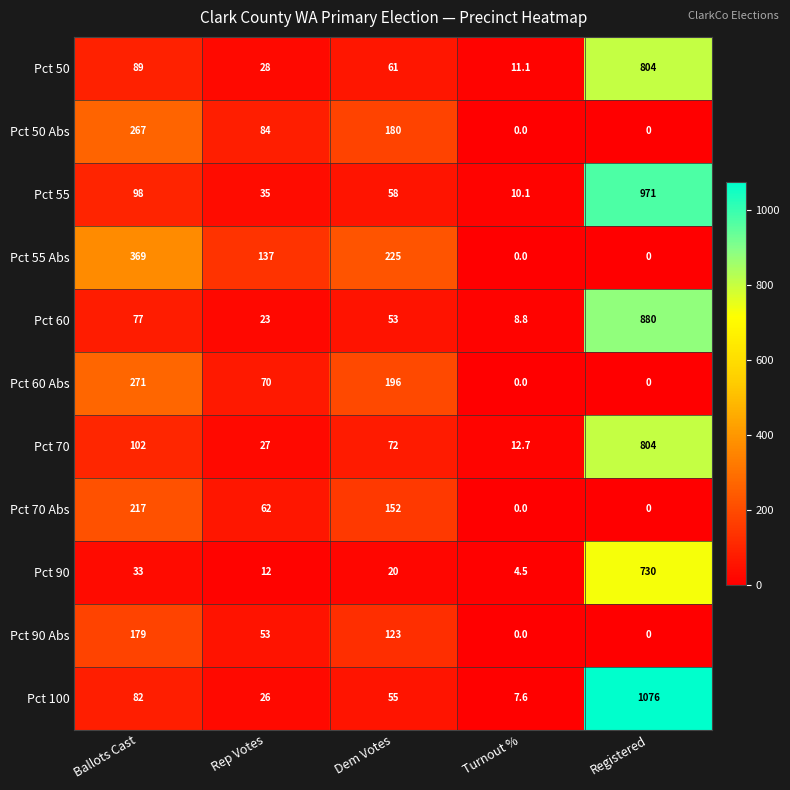

True or false: Pct 70 Abs has a value of 152.0 at Dem Votes.

True